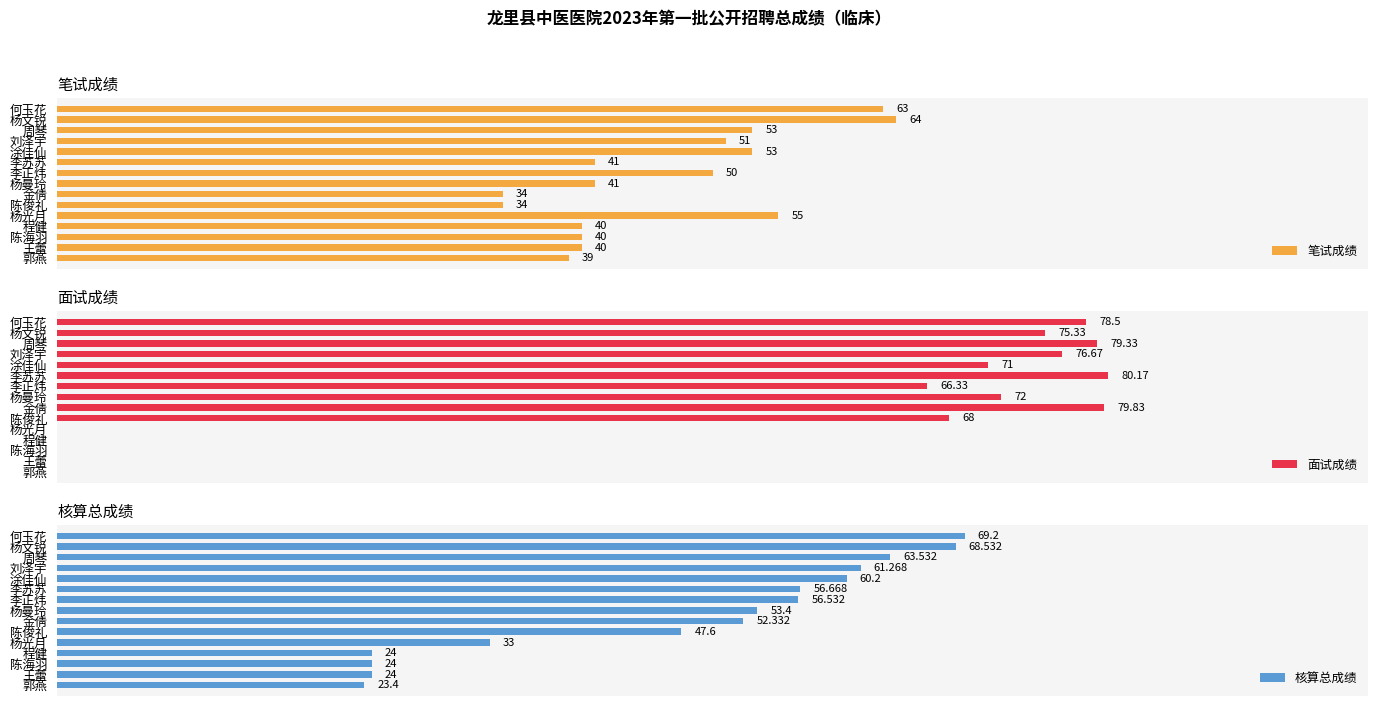

True or false: 面试成绩 has a value of -31.7 at 陈海羽.

False